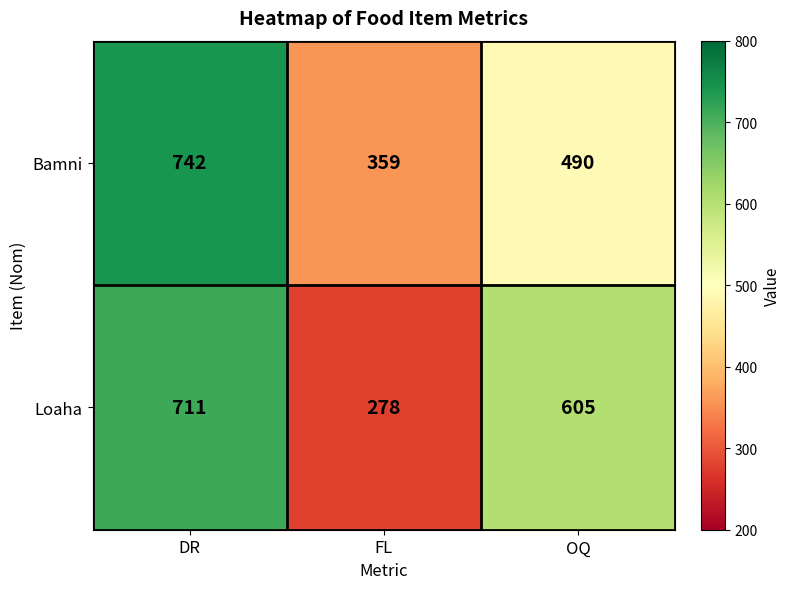

How many distinct data groups are displayed?

2